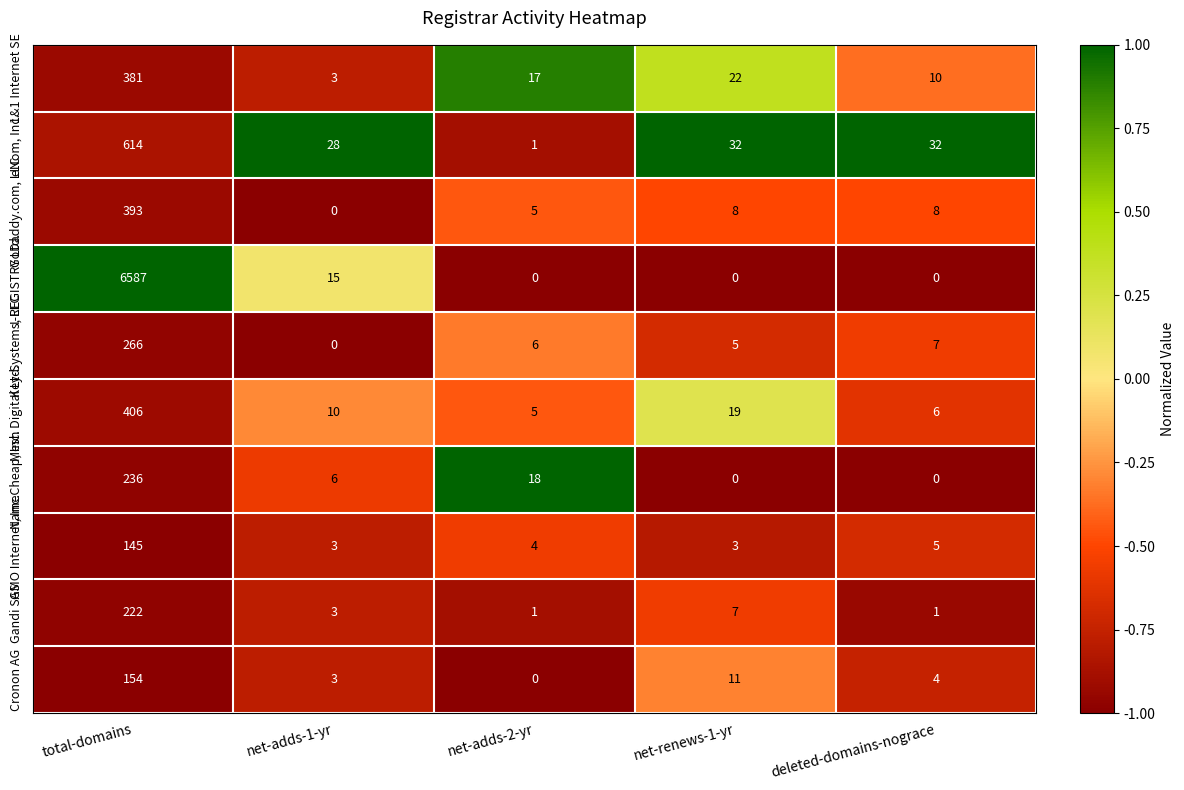

What is the total value across all series at total-domains?

9404